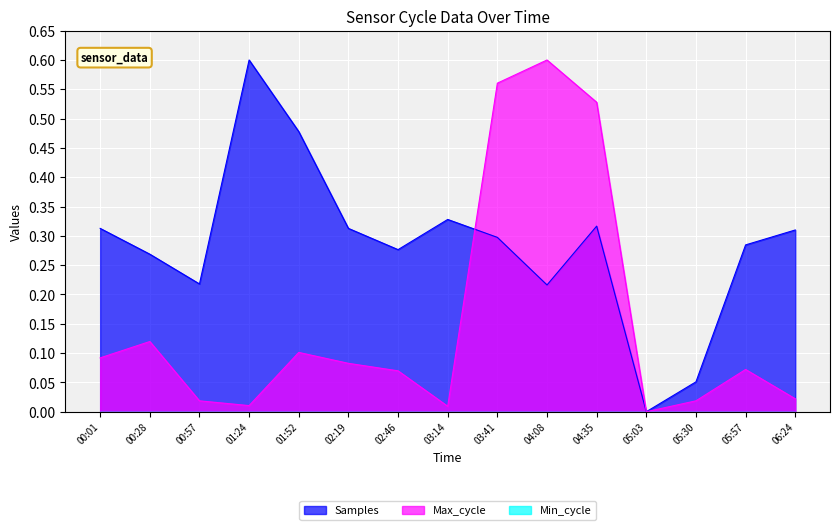

After their last crossing, which series has the higher values: Samples or Max_cycle?

Max_cycle